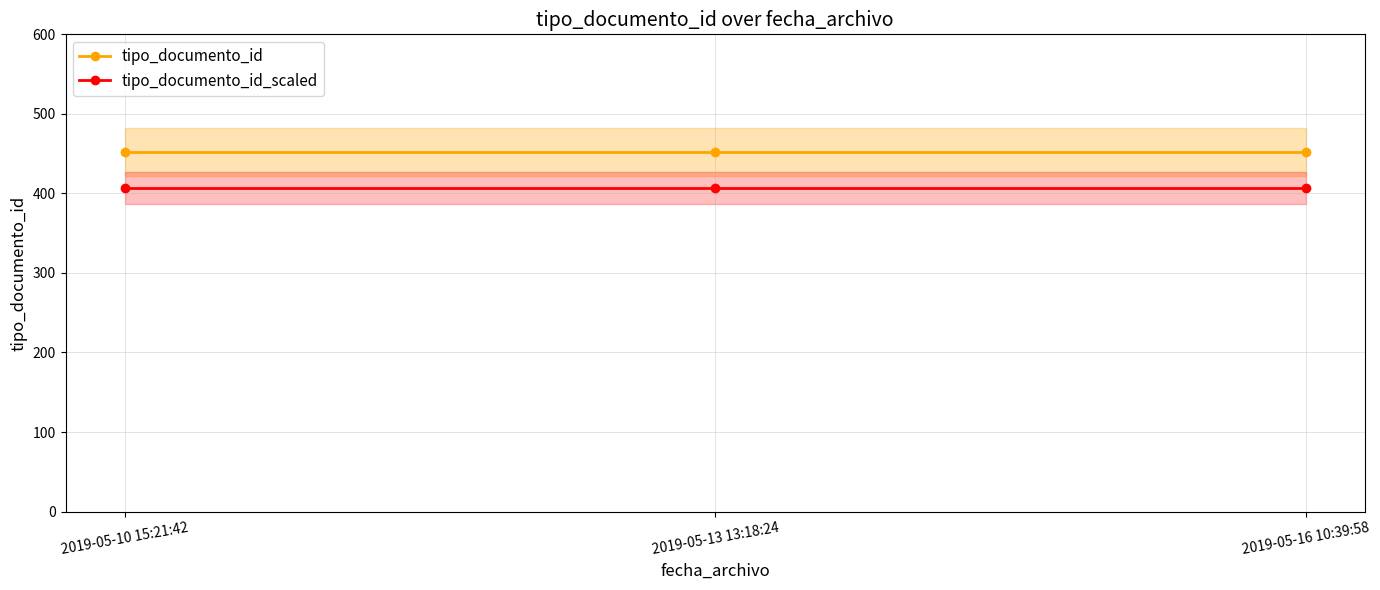

List the labels in order of tipo_documento_id_scaled value, smallest first.

2019-05-10 15:21:42, 2019-05-13 13:18:24, 2019-05-16 10:39:58